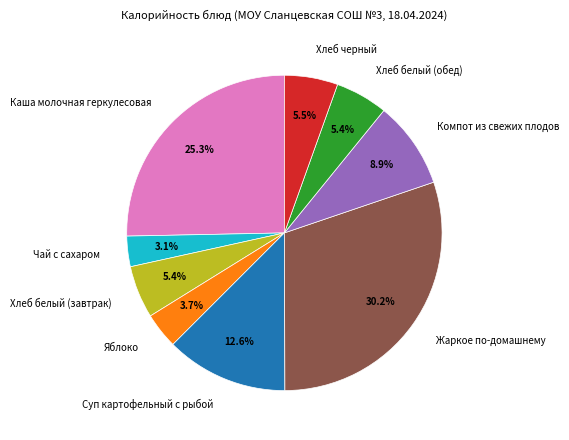

Is Жаркое по-домашнему the majority of the pie?

No